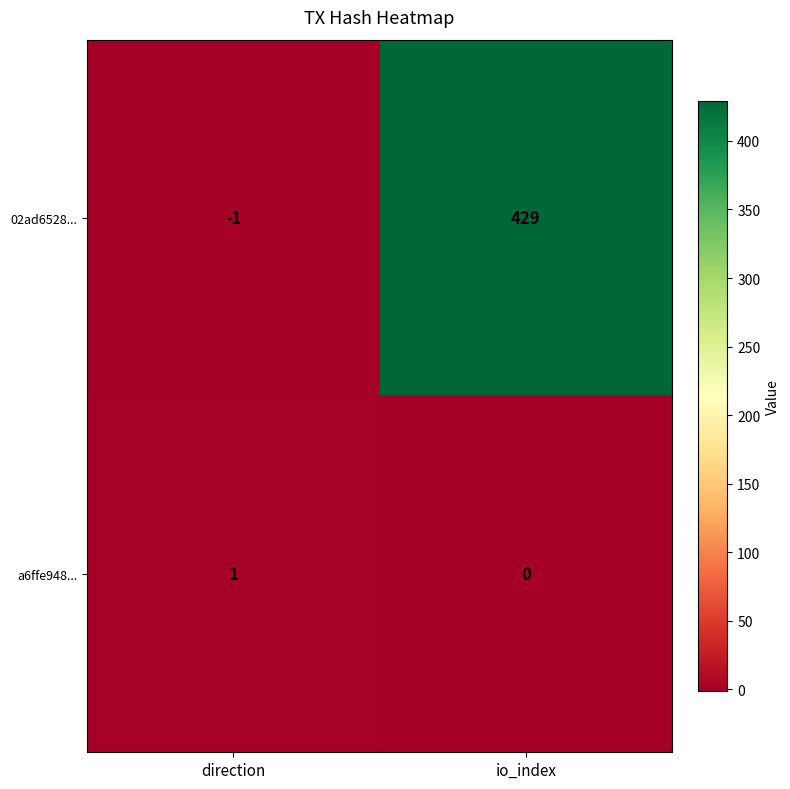

The value of a6ffe948... at io_index is 0. True or false?

True